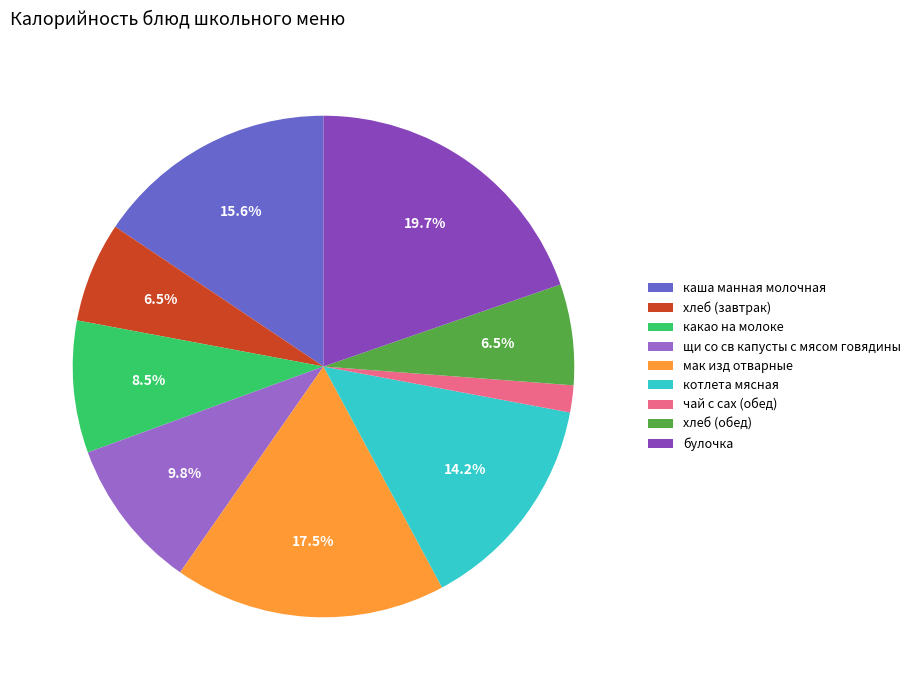

Combined, do мак изд отварные and хлеб (завтрак) account for over 50%?

No